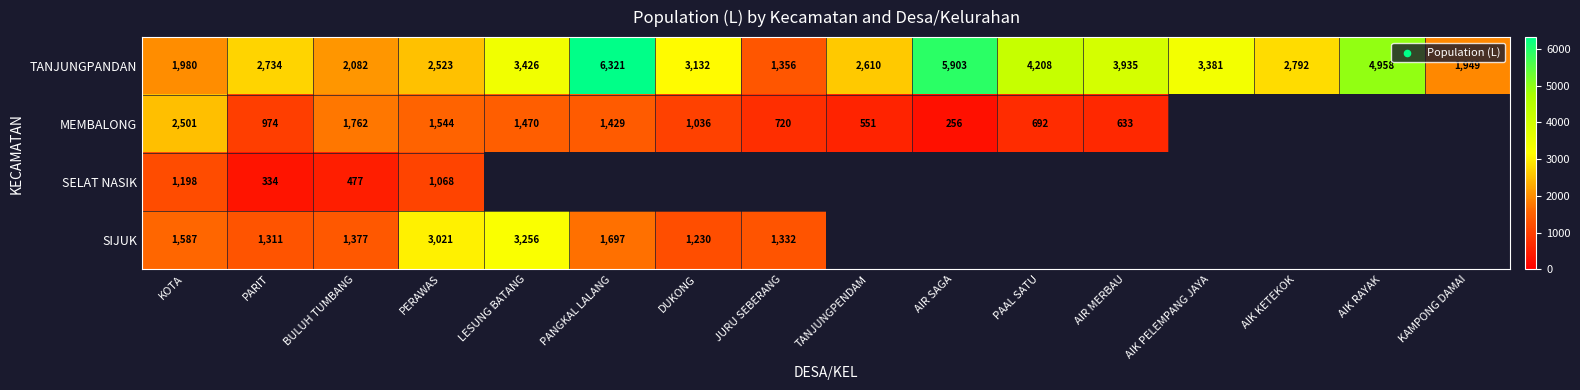

The value of TANJUNGPANDAN at PERAWAS is 3502. True or false?

False